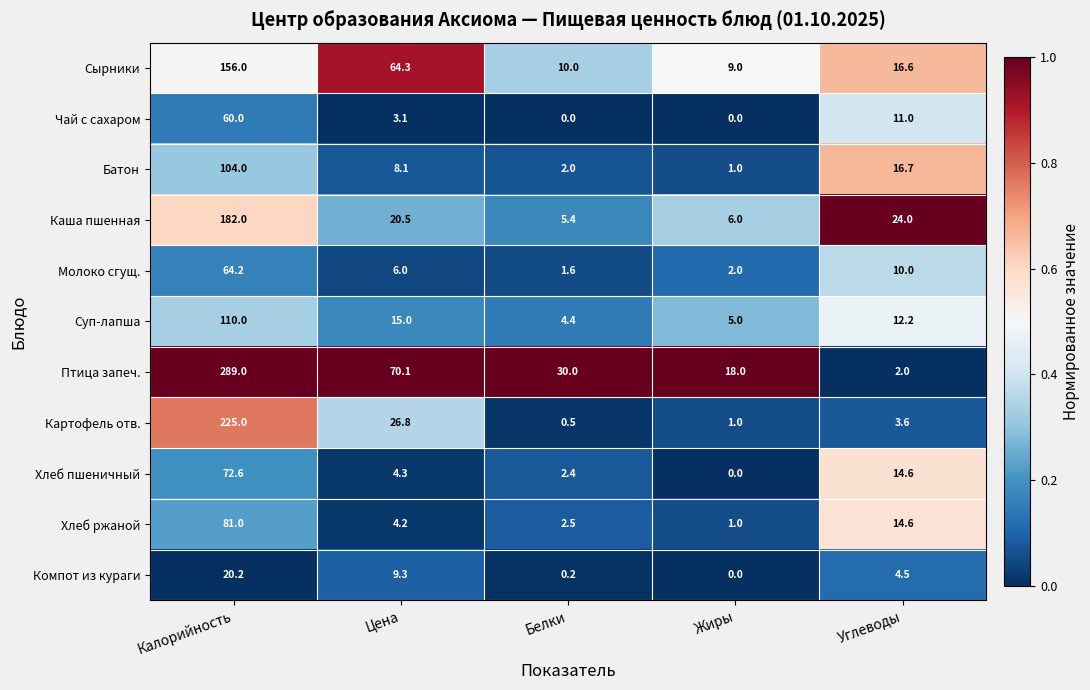

What is the sum of all Чай с сахаром values?

74.1